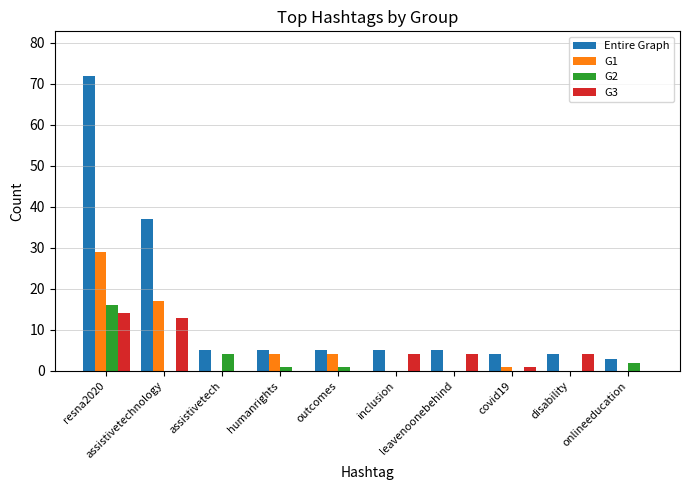

What is the sum of all Entire Graph values?

145